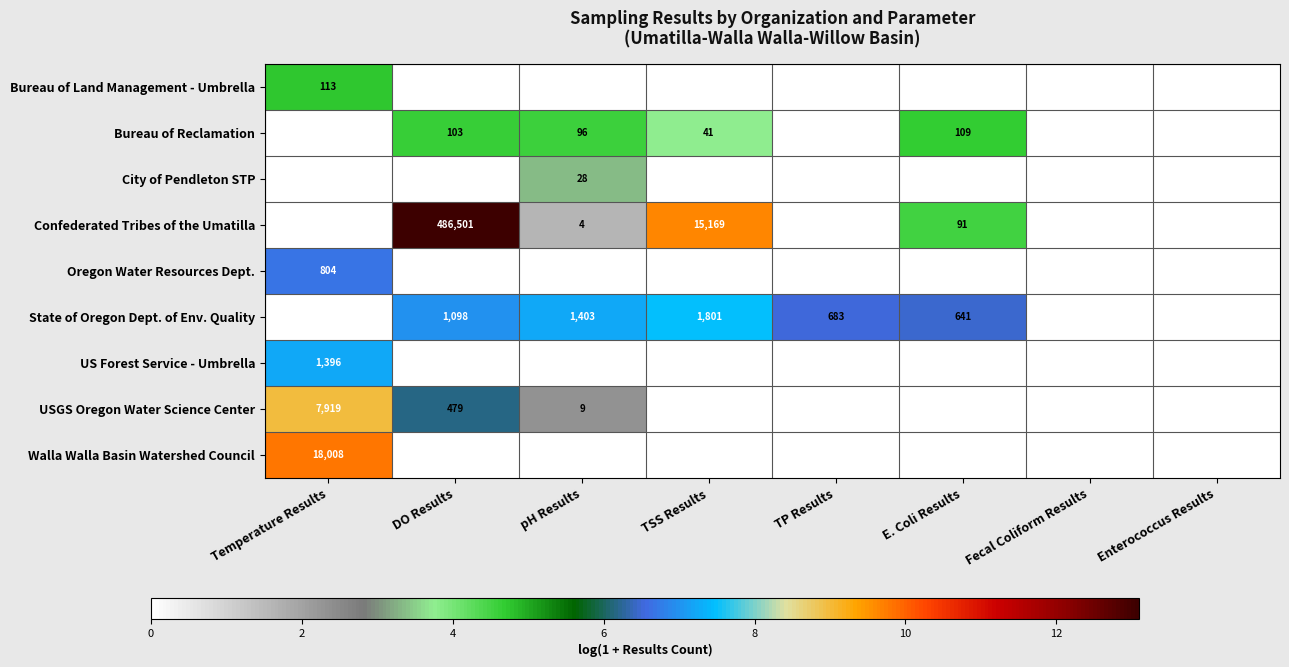

At which category is the sum across all series the highest?

Temperature Results